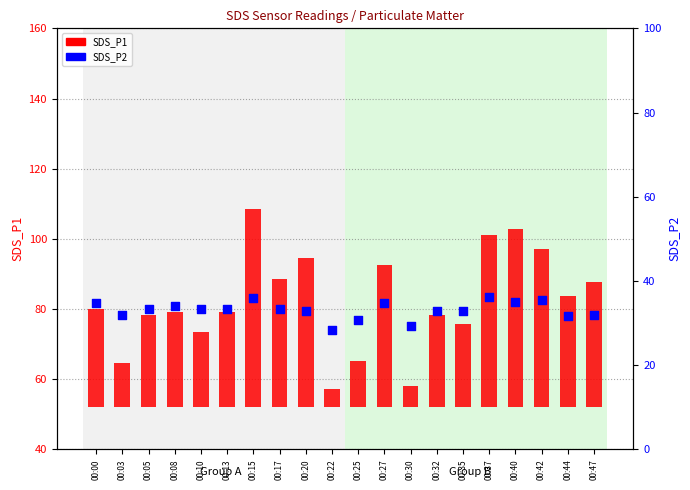

What is the change in value from 00:05 to 00:42?

+2.2